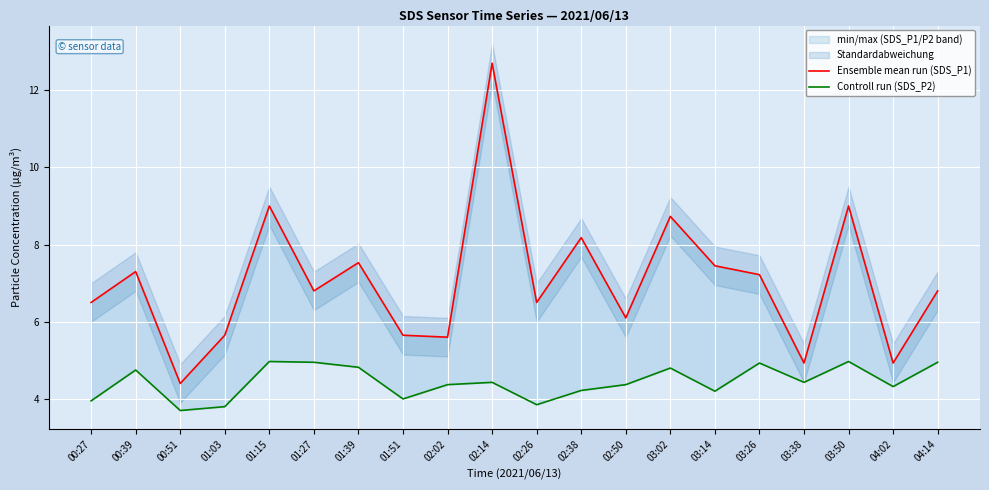

What is the value of the Controll run (SDS_P2) point at the 17th from the left?

4.4